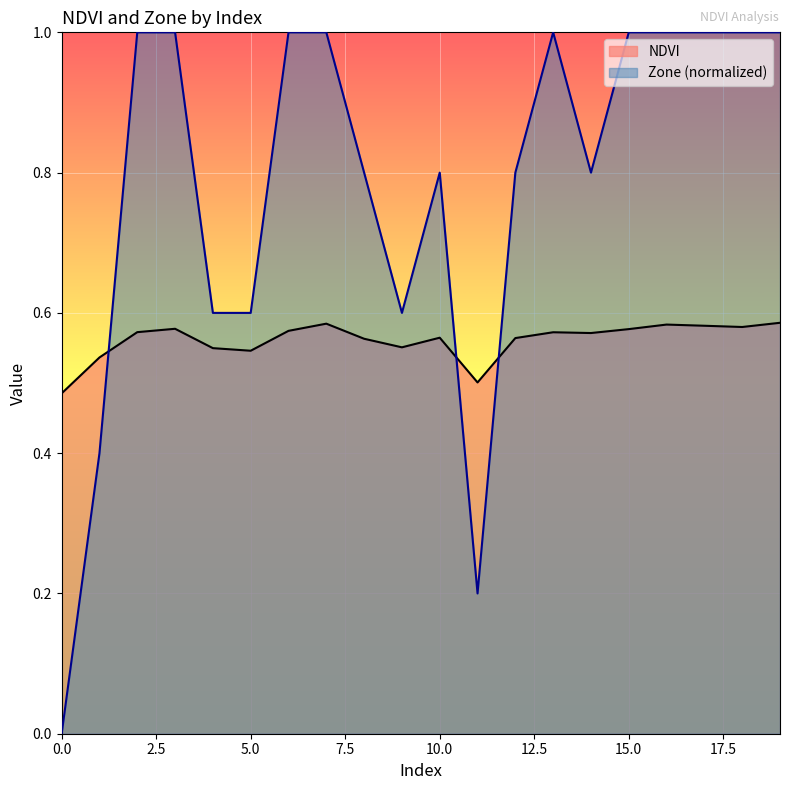

How many interior local valleys does the Zone series have?

3